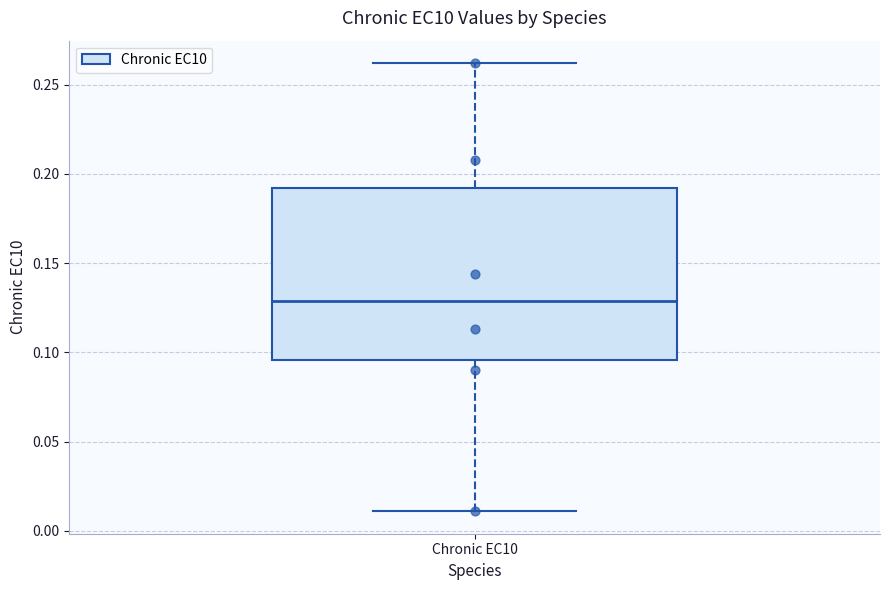

Transcribe this box plot: give where the median line is, the range the box spans, and where the two whiskers end, as read against the y-axis. The values are not printed on the chart, so give them approximately, as read against the axis.

median 0.130, box 0.095 to 0.190, whiskers 0.010 to 0.260